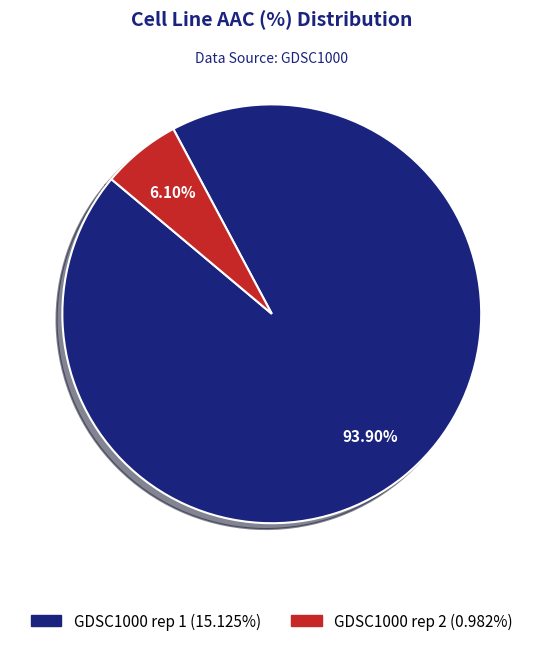

To the nearest percent, what is the difference between the largest and smallest slice percentages?

88%